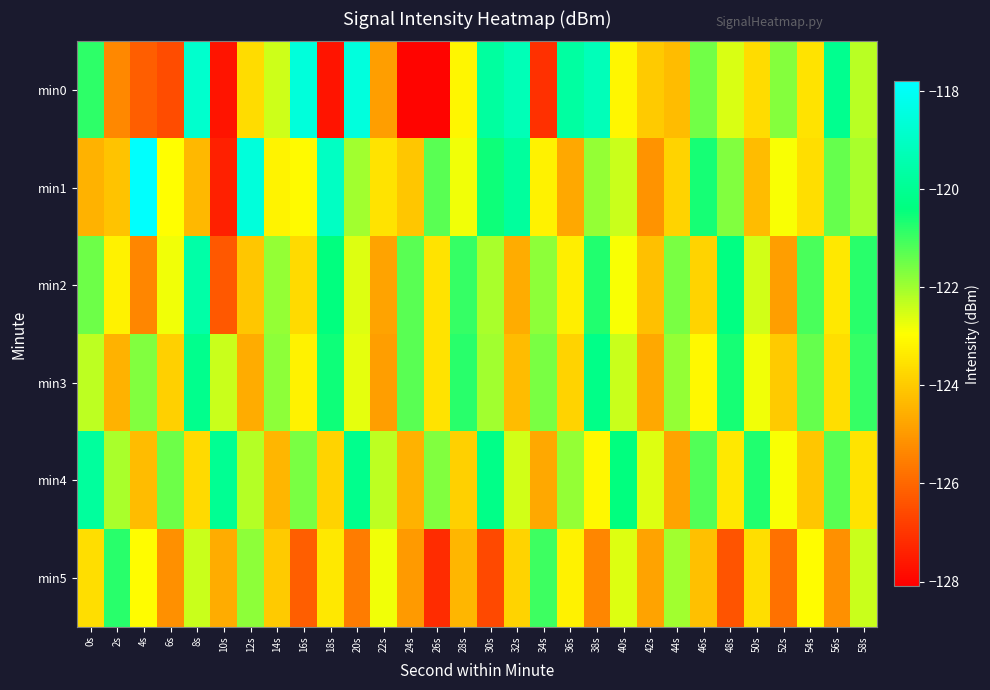

What is the total value across all series at 48s?

-735.0